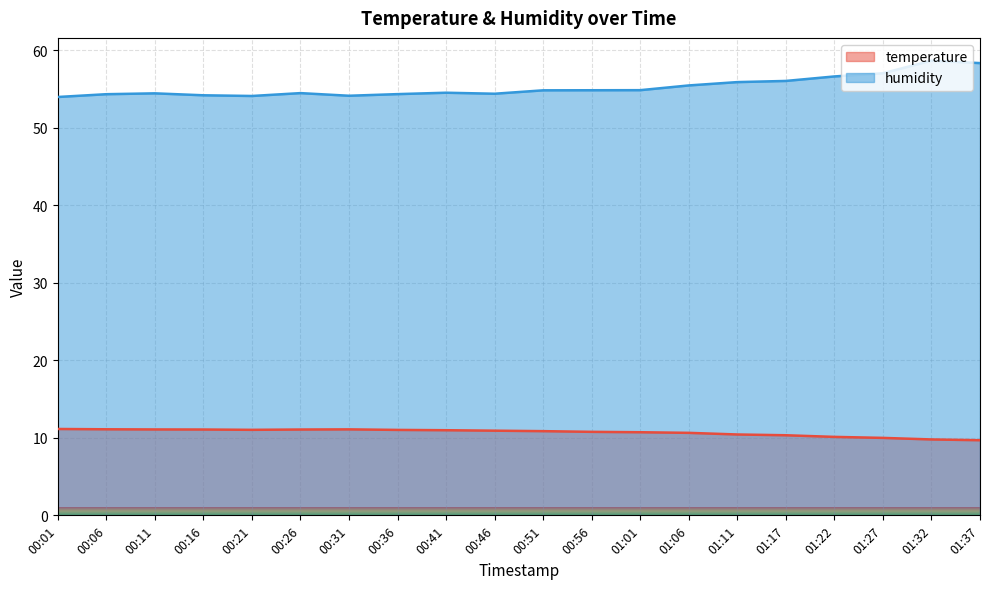

How many distinct data groups are displayed?

2